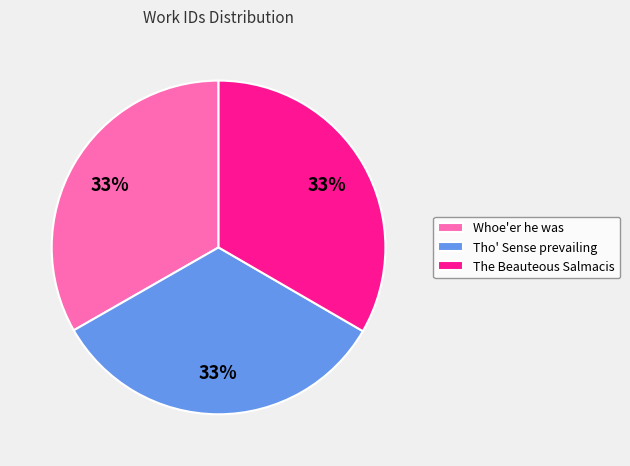

Is there any slice that represents more than half of the pie?

No